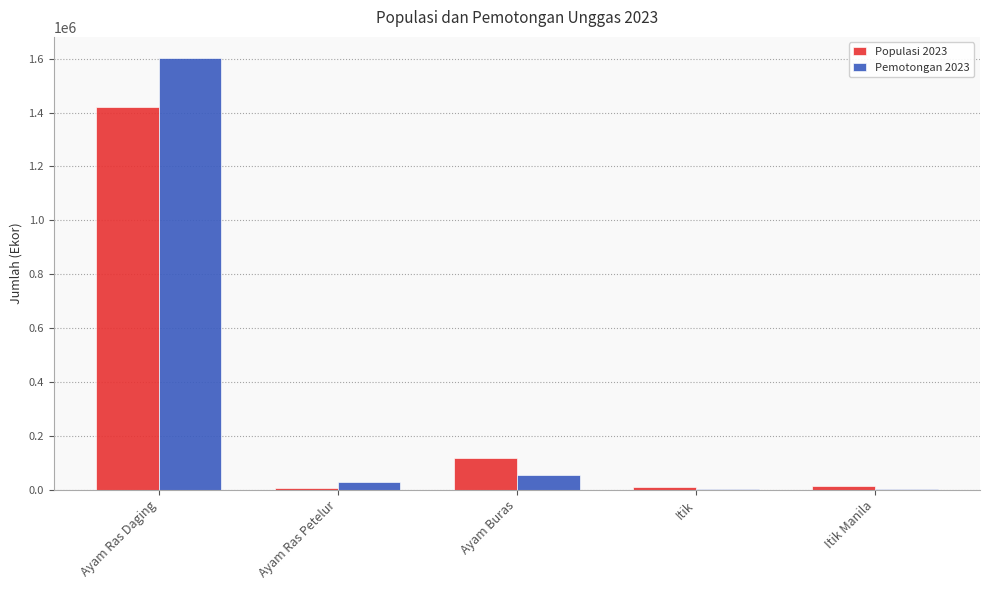

What is the average value of the Pemotongan 2023 series?

337897